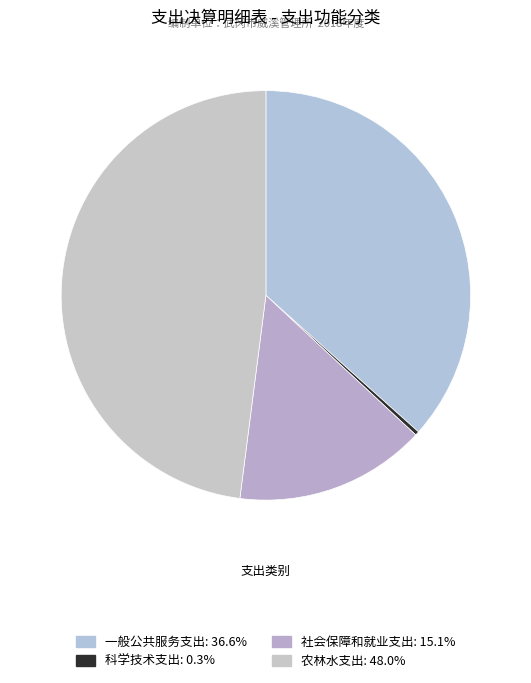

True or false: 科学技术支出 accounts for 13% of the total.

False